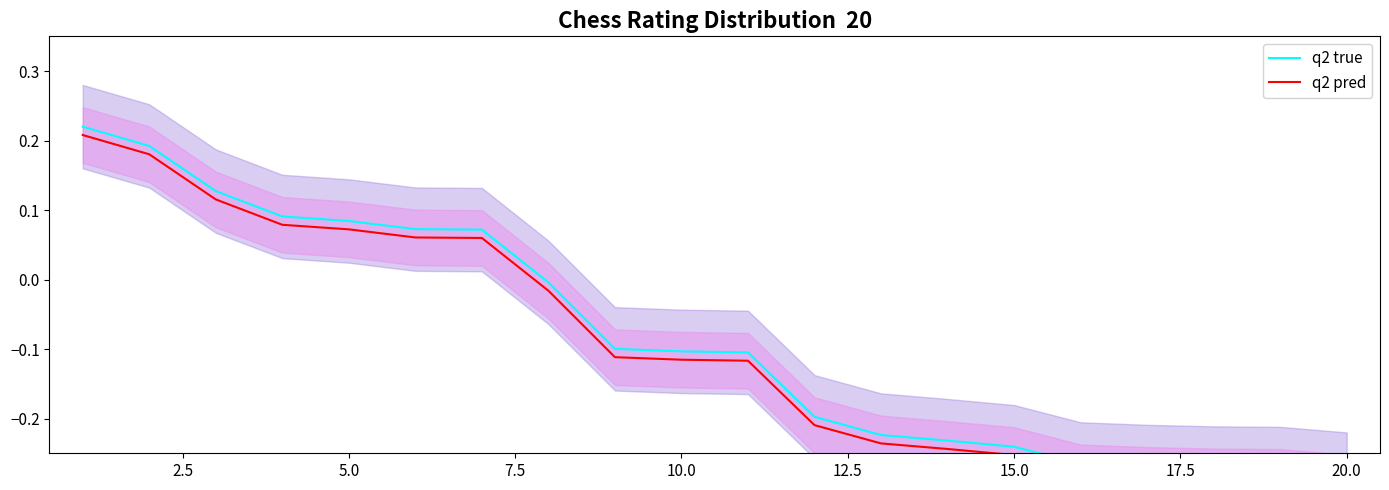

What are all the series names shown in the legend?

q2 true, q2 pred